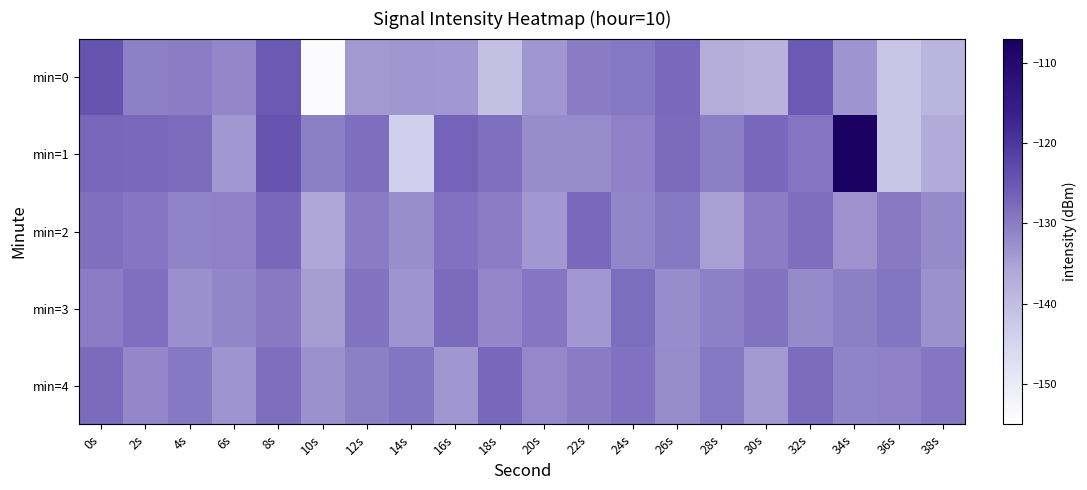

Which label corresponds to the largest value in the chart?

34s